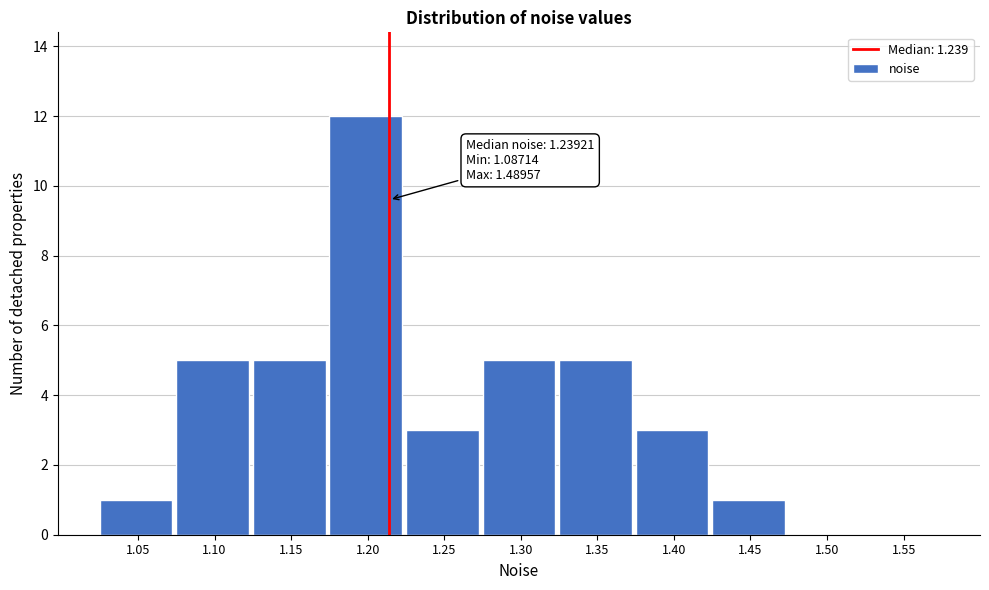

Reading left to right, transcribe all the data shown in this chart.

1.05=1	1.10=5	1.15=5	1.20=12	1.25=3	1.30=5	1.35=5	1.40=3	1.45=1	1.50=0	1.55=0